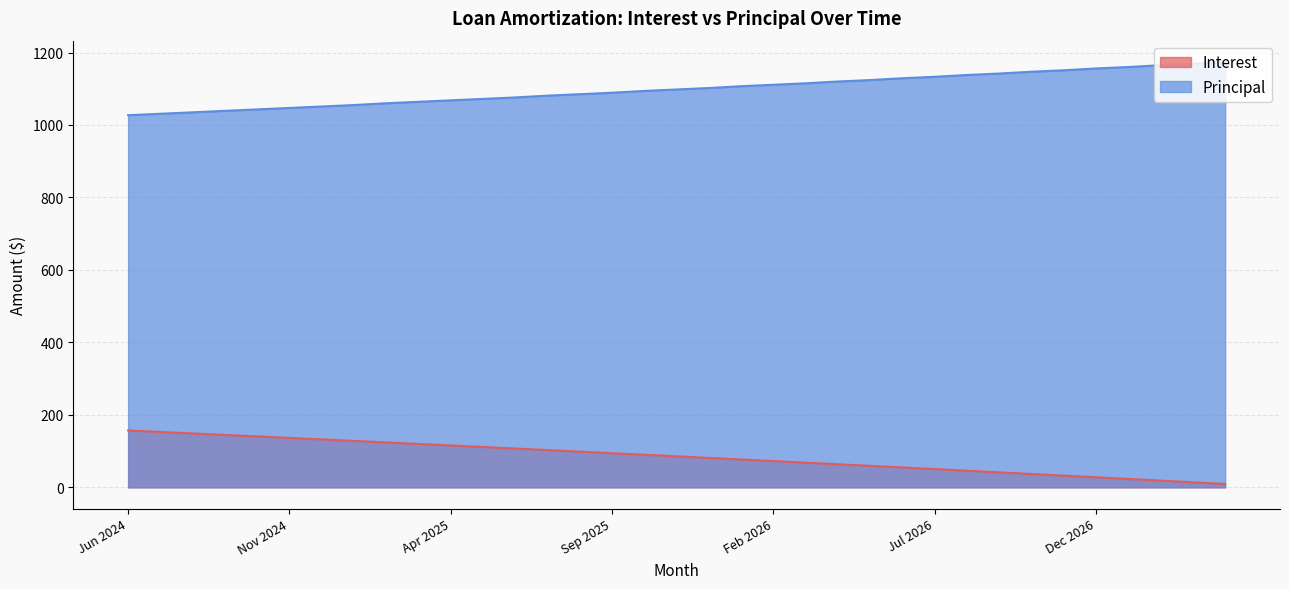

What position from the right is Jul 2025?

22